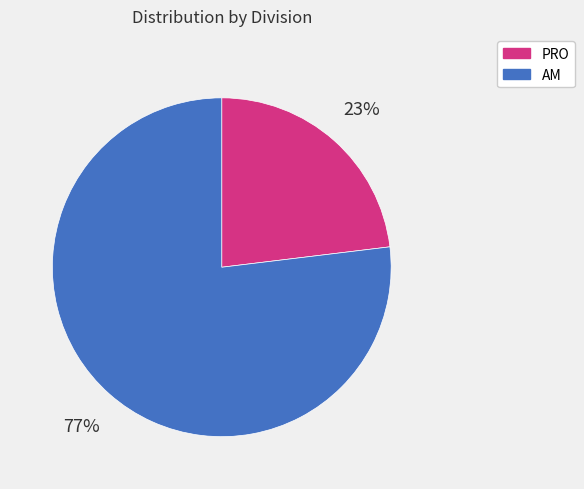

Is the sum of PRO and AM greater than half?

Yes